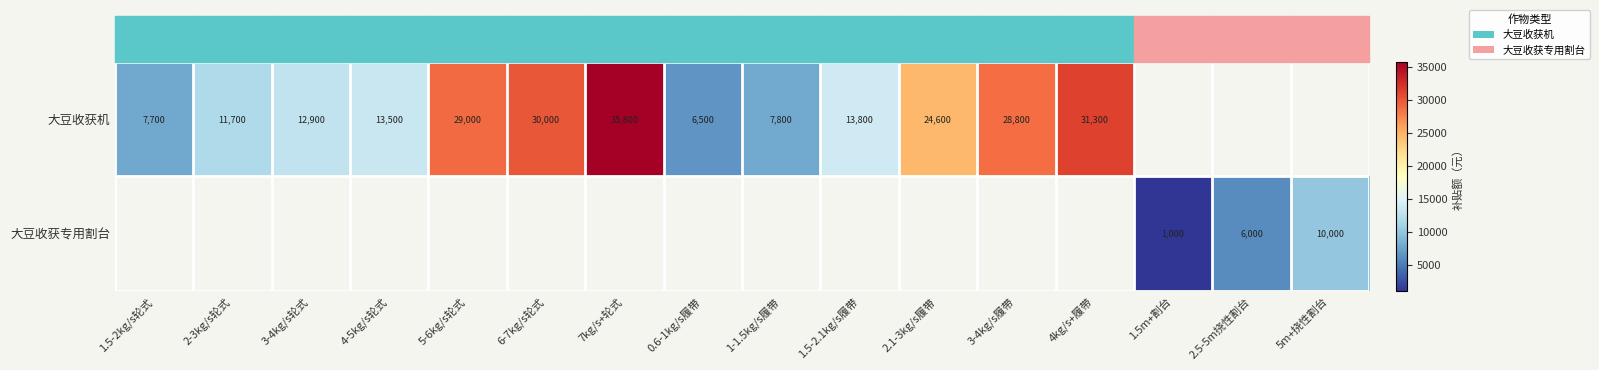

The value of 大豆收获机 at 2-3kg/s轮式 is 11700. True or false?

True